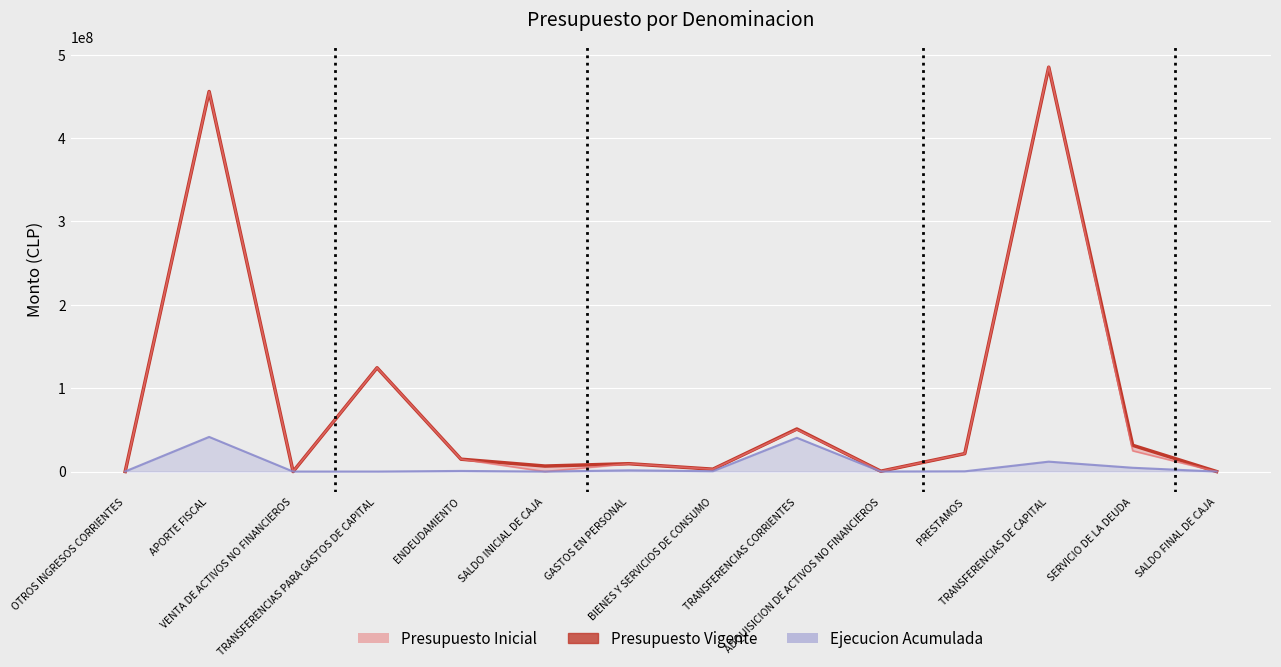

Which category has the lowest value across all series?

VENTA DE ACTIVOS NO FINANCIEROS